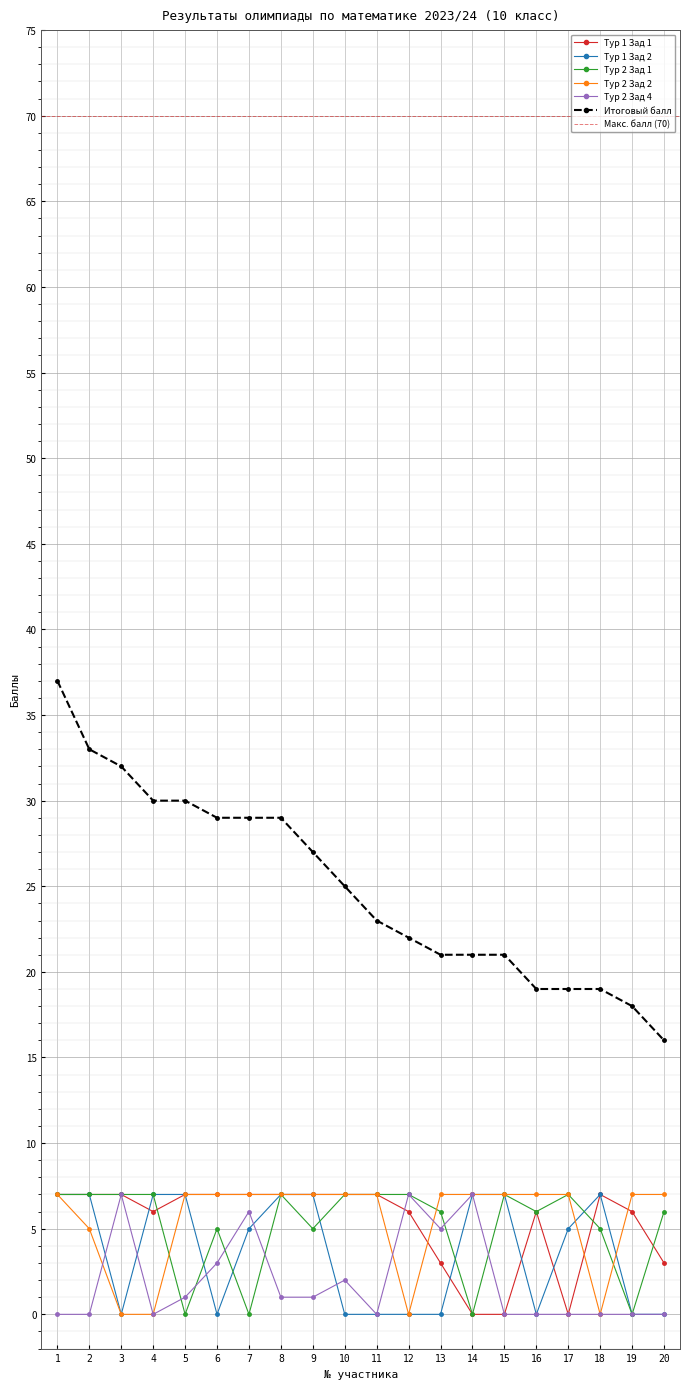

True or false: Итоговый балл and Тур 2 Зад 2 cross at least once.

False